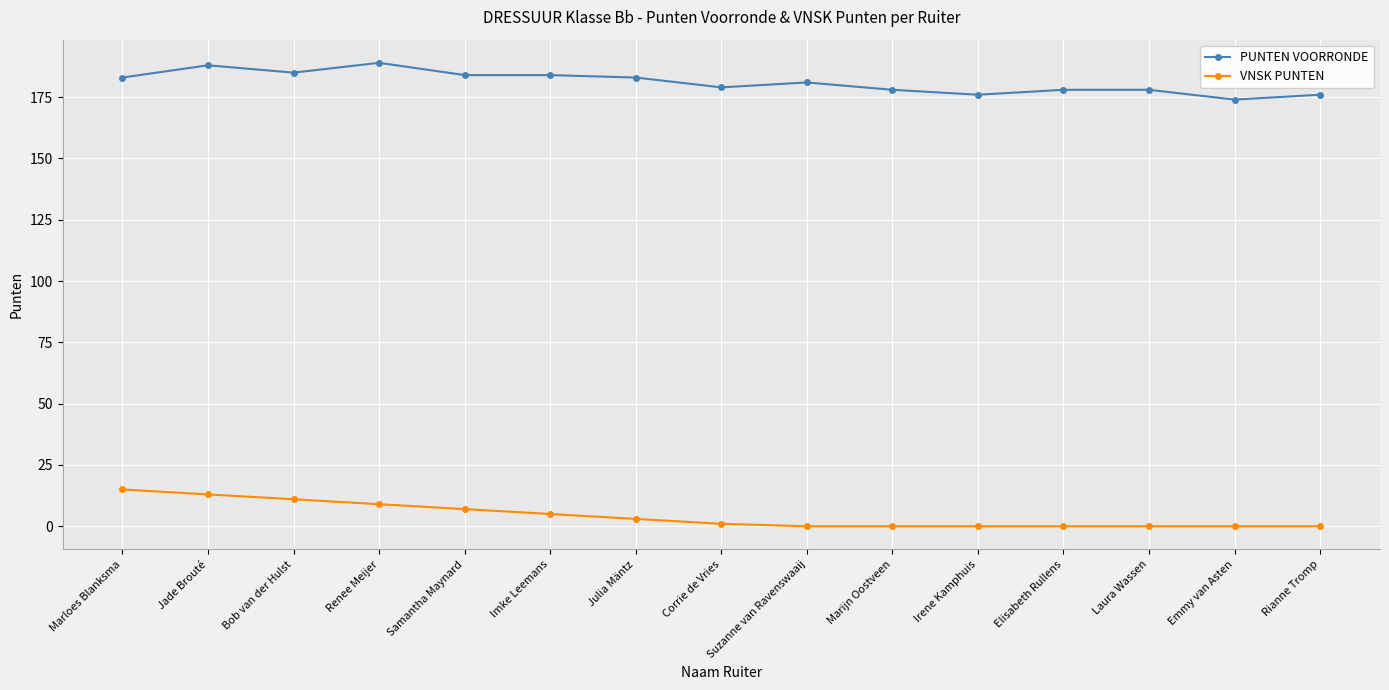

What is the label of the 2nd point from the right?

Emmy van Asten